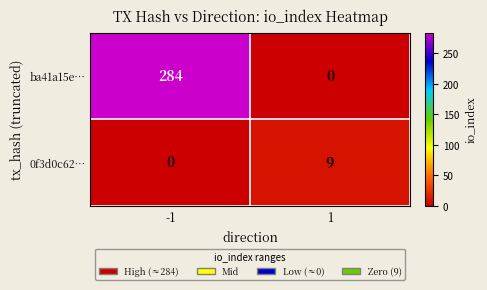

The ba41a15e… series shows 0 at 1. True or false?

True